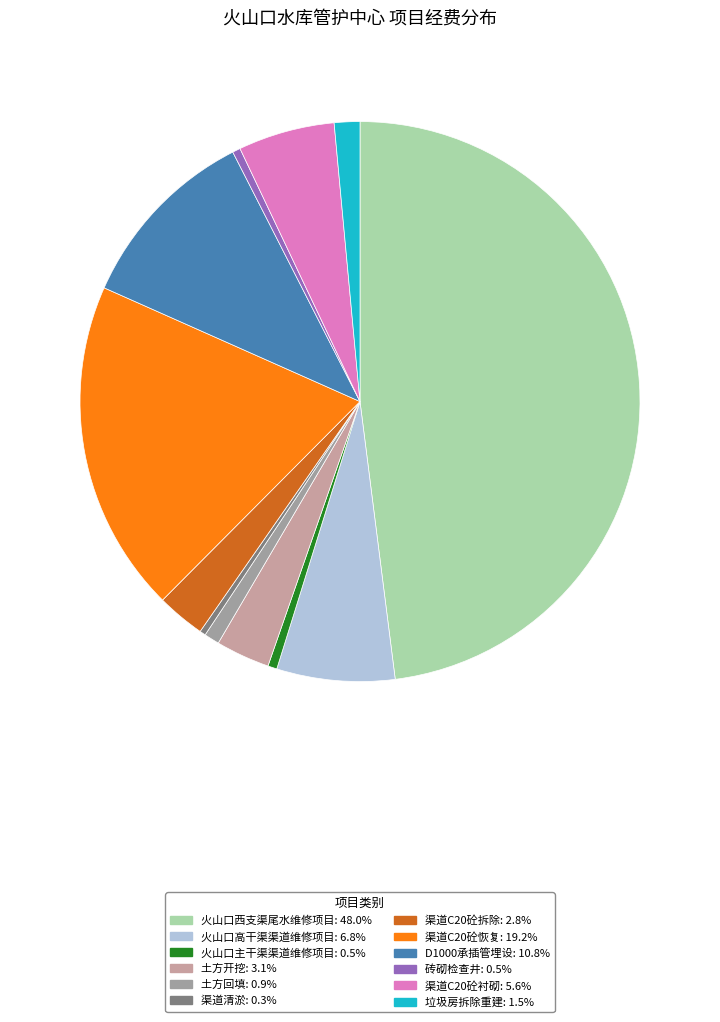

What is the ratio of the value at 土方开挖 to the value at 渠道C20砼拆除?

1.1